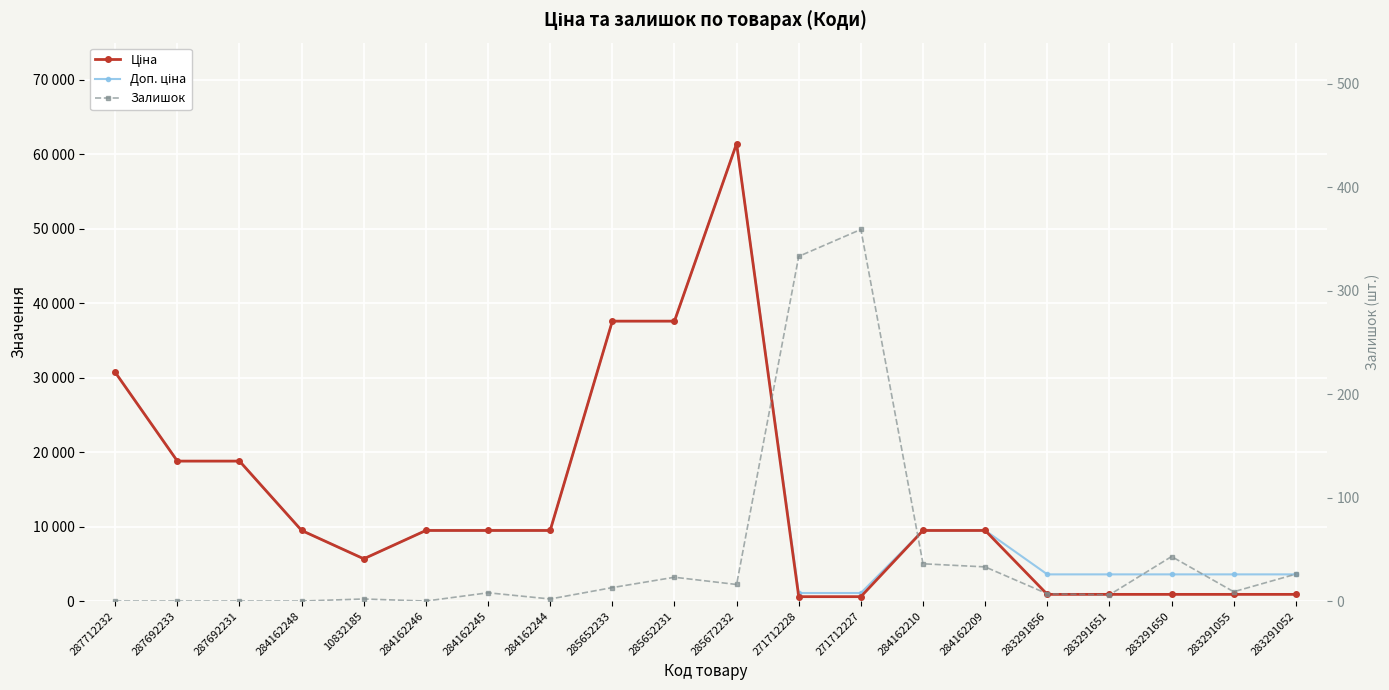

The Ціна series shows 9480.1 at 284162209. True or false?

True